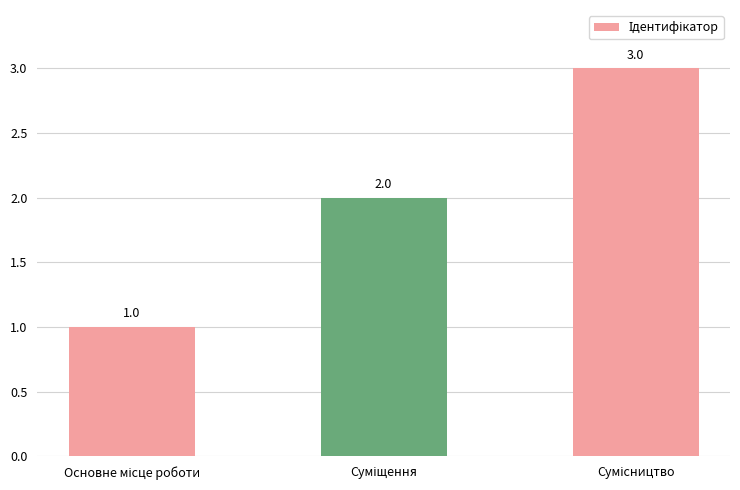

What is the sum of all values?

6